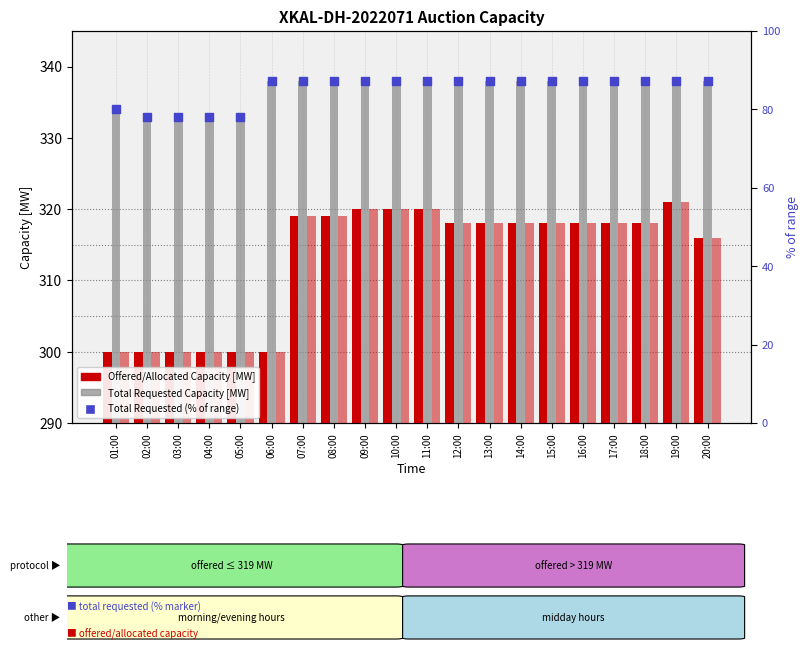

At which category is the sum across all series the highest?

19:00